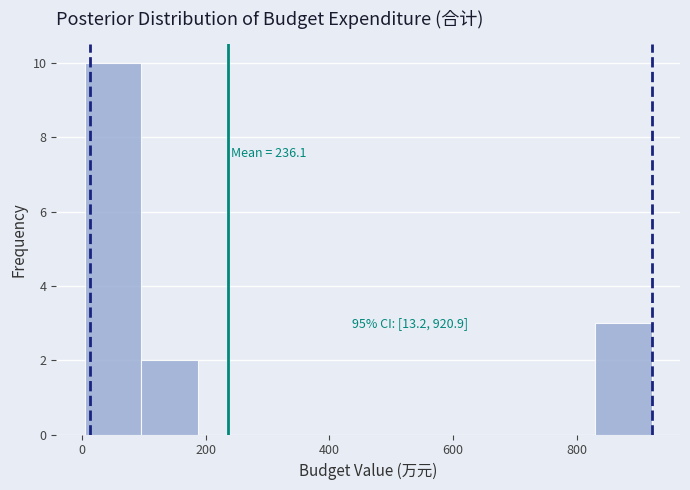

Over which range of the x-axis is the bar tallest?

0 to 100